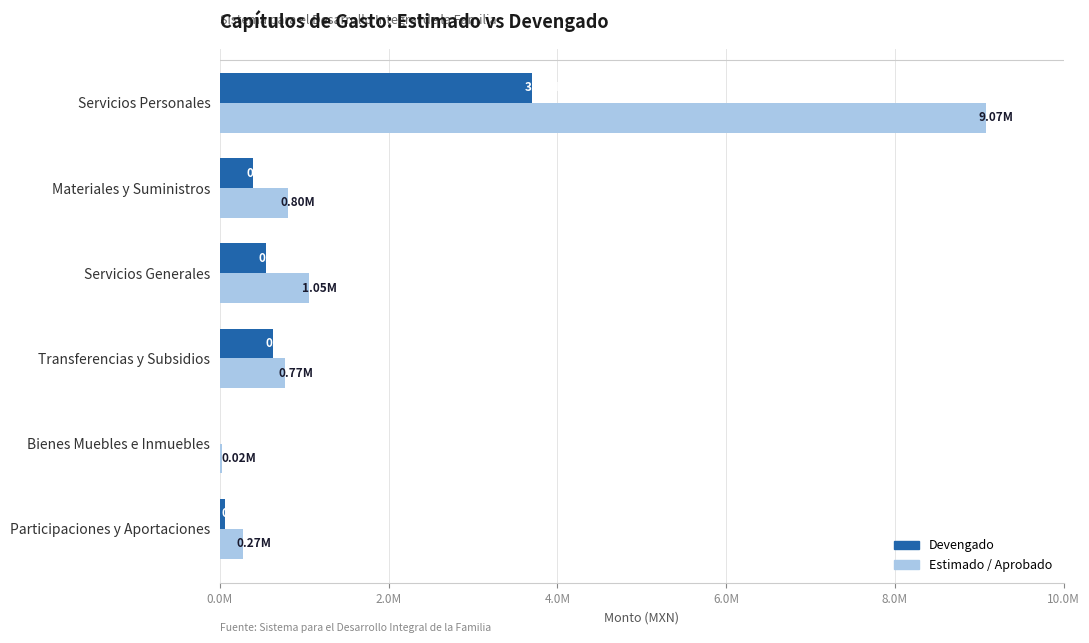

What are all the series names shown in the legend?

Devengado, Estimado / Aprobado